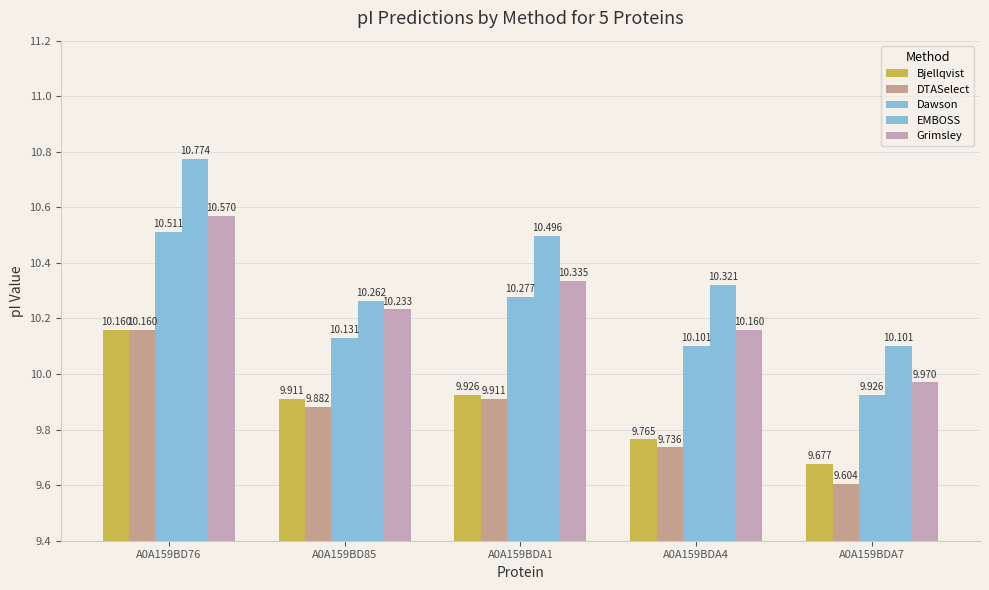

How many distinct data groups are displayed?

5